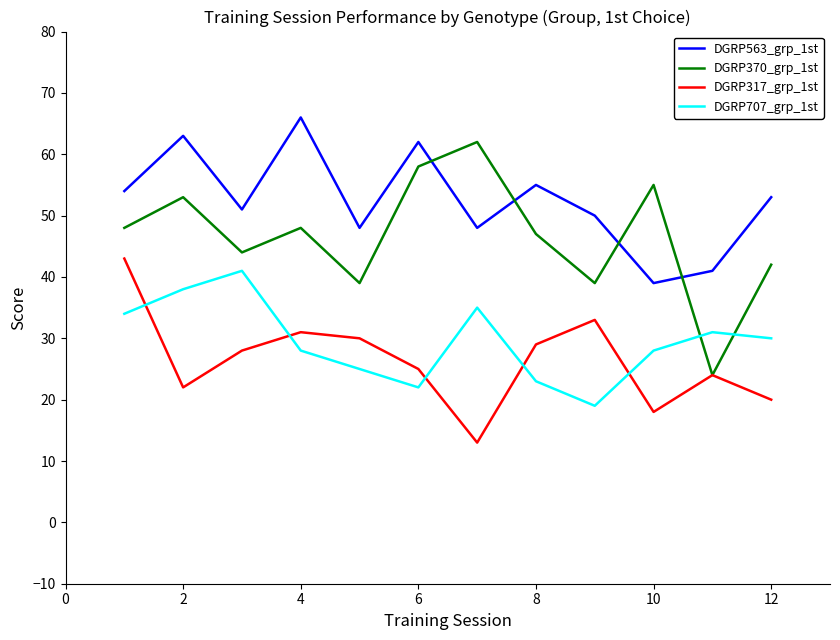

True or false: DGRP563_grp_1st and DGRP317_grp_1st intersect in this chart.

False